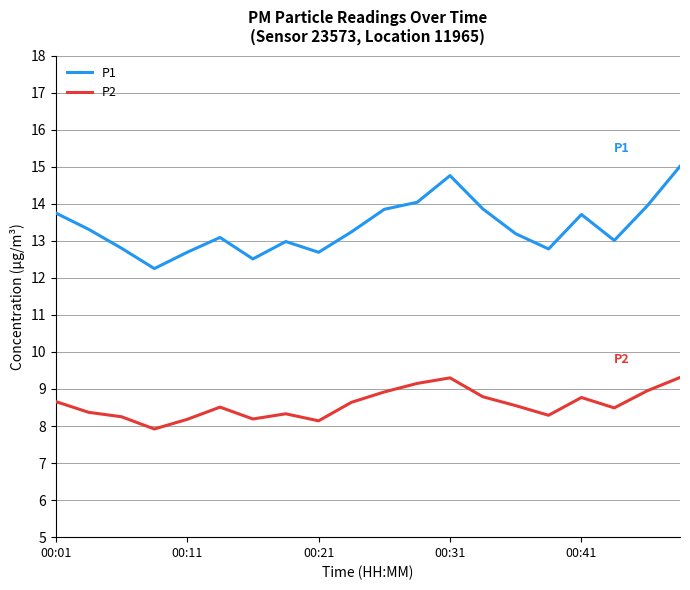

What is the difference between the maximum and minimum values in the P1 series?

2.8